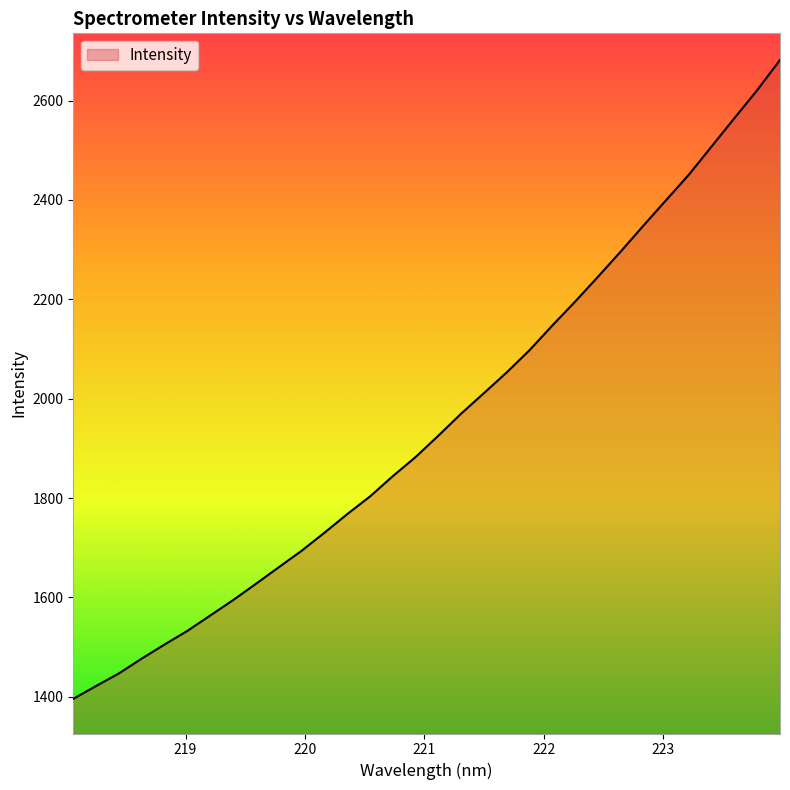

Reading right to left, extract all data points from this chart.

2681.8	2621.1	2564.8	2507.9	2451.0	2399.7	2348.2	2295.8	2245.0	2195.1	2147.1	2097.4	2052.7	2011.0	1969.7	1925.3	1882.2	1843.7	1803.0	1767.3	1729.8	1693.5	1660.4	1627.1	1594.3	1563.4	1532.5	1505.1	1476.8	1446.9	1421.6	1395.7